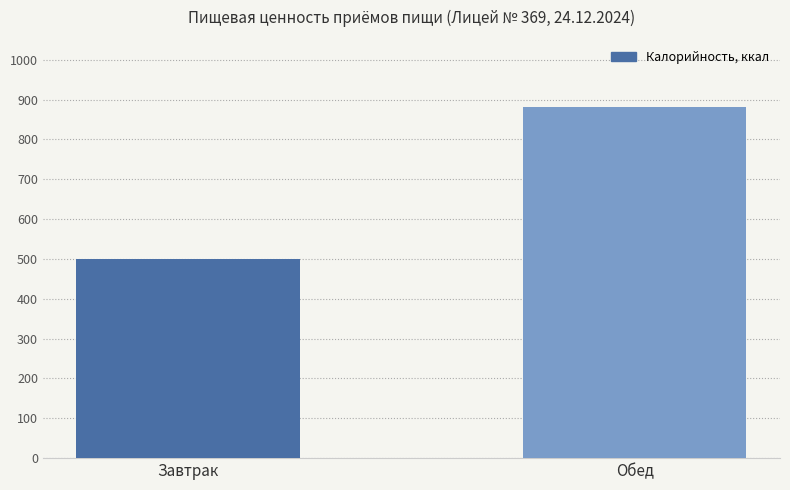

Which has a higher value, Завтрак or Обед?

Обед